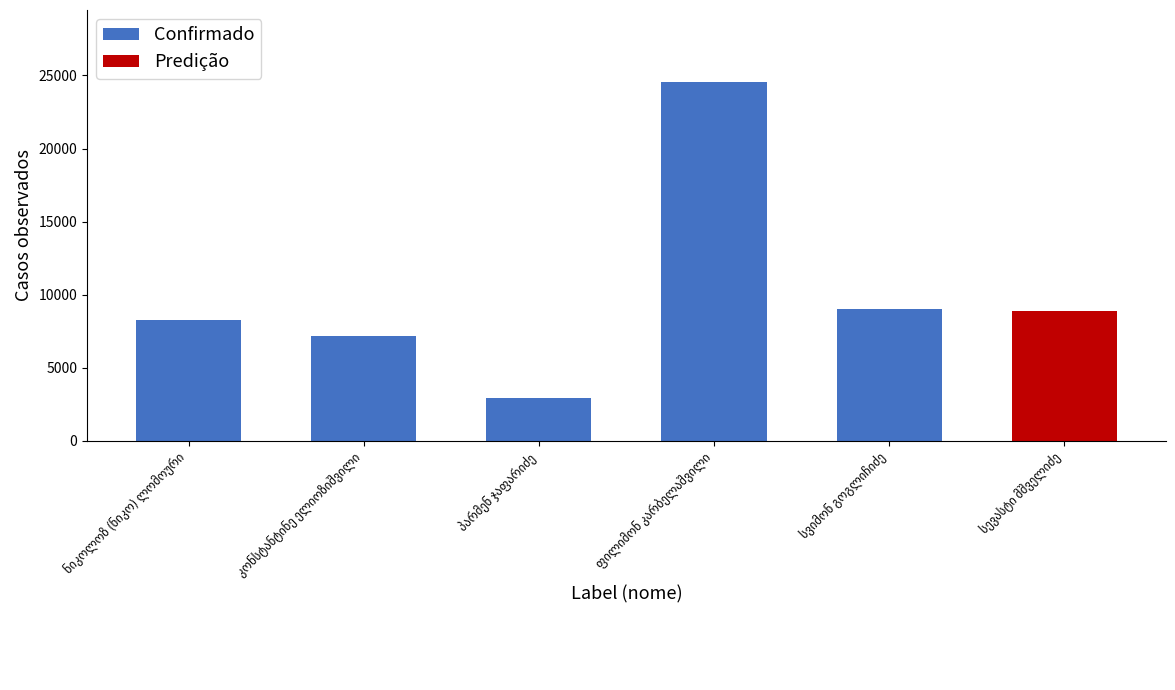

What is the greatest value displayed?

24562